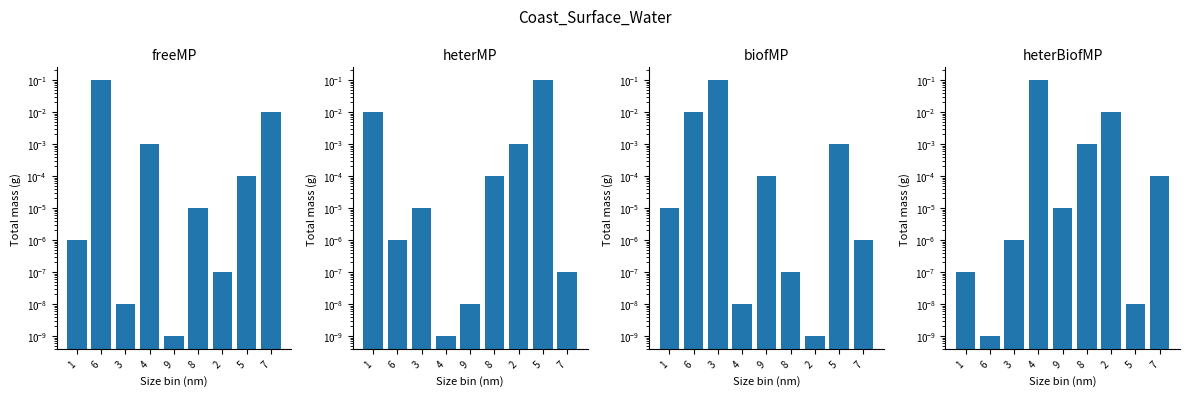

Reading right to left, what are all the values shown in this chart?

col_2: 0.0	0.0	0.0	0.0	0.0	0.0	0.0	0.1	0.0
col_5: 0.0	0.1	0.0	0.0	0.0	0.0	0.0	0.0	0.0
col_7: 0.0	0.0	0.0	0.0	0.0	0.0	0.1	0.0	0.0
col_9: 0.0	0.0	0.0	0.0	0.0	0.1	0.0	0.0	0.0